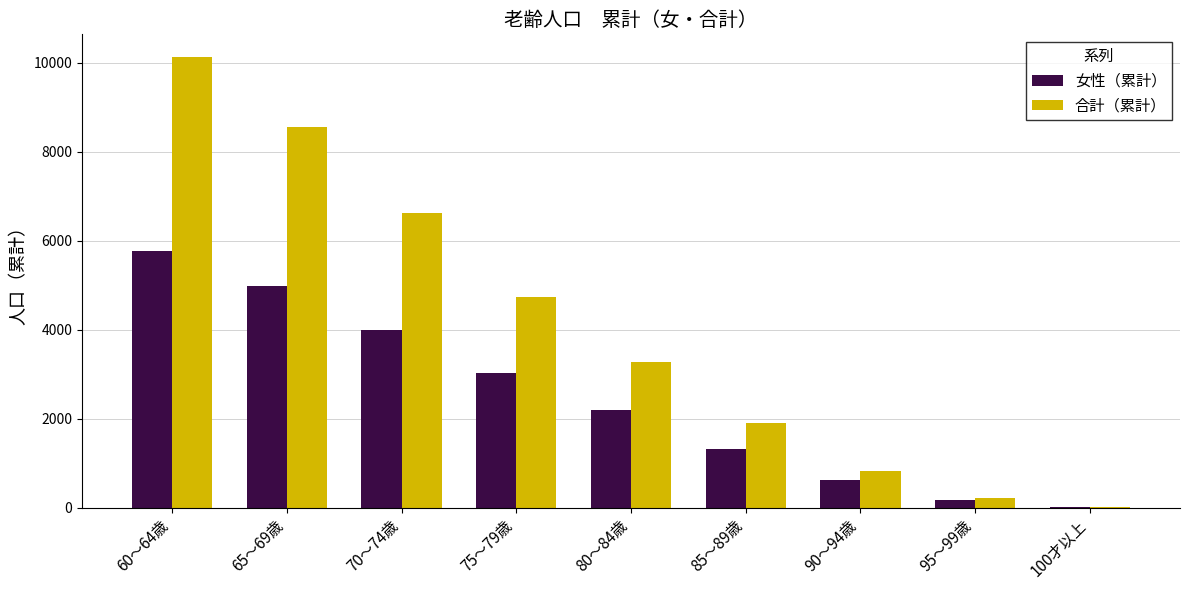

Which series has the largest total across all categories?

合計（累計）